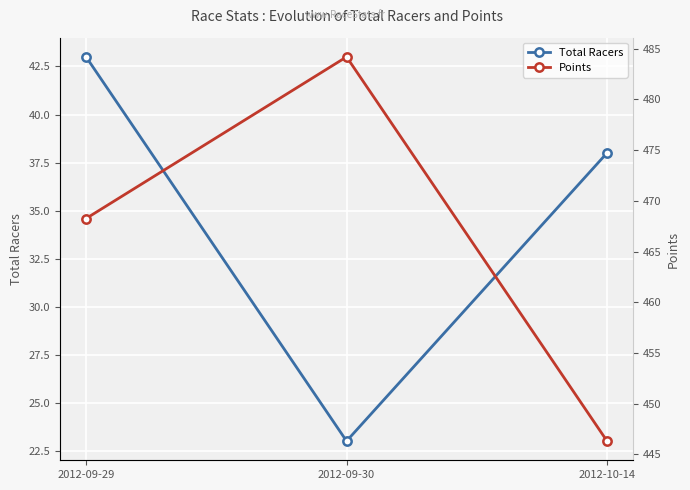

Is the value of Points at 2012-09-29 greater than the value of Total Racers at 2012-10-14?

Yes